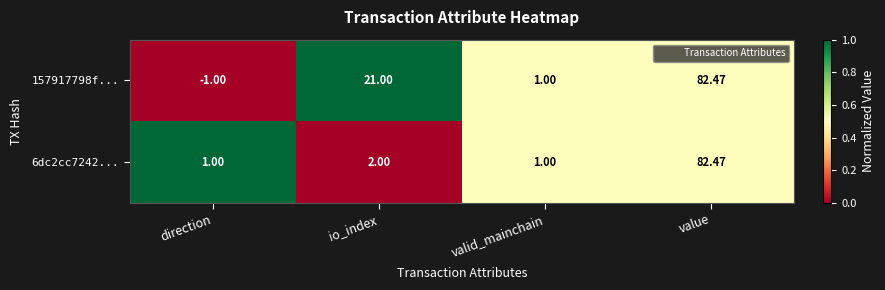

Which series has the largest range (max minus min)?

157917798f...